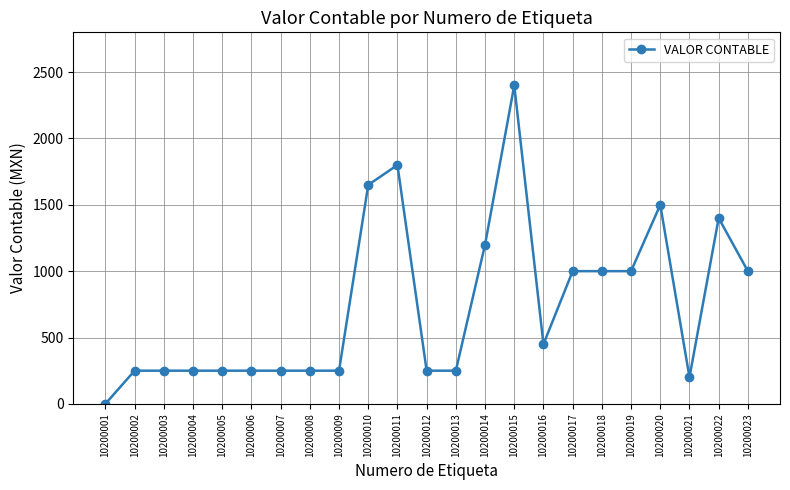

True or false: the data has more than 1 interior local peaks.

True